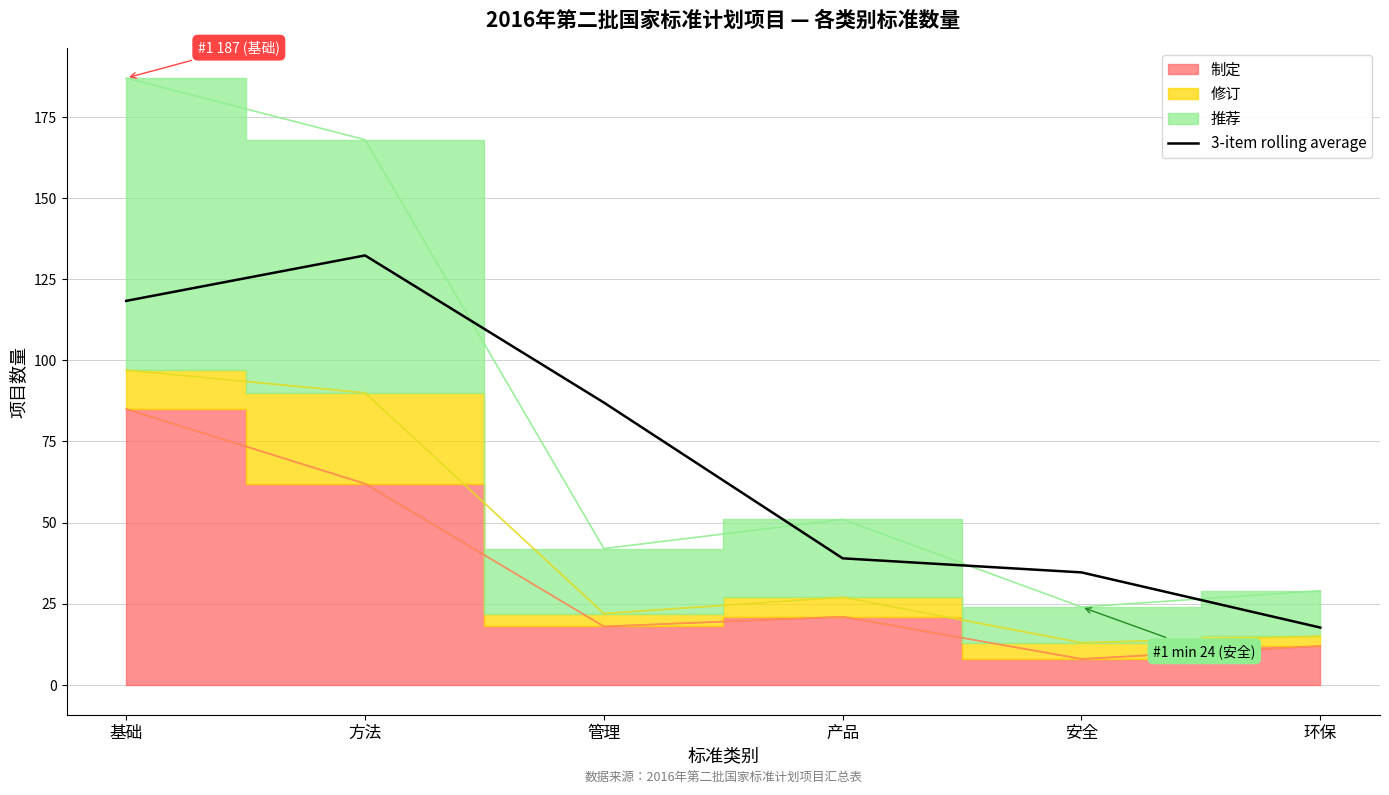

Reading right to left, transcribe all the data shown in this chart.

17.7	34.7	39.0	87.0	132.3	118.3